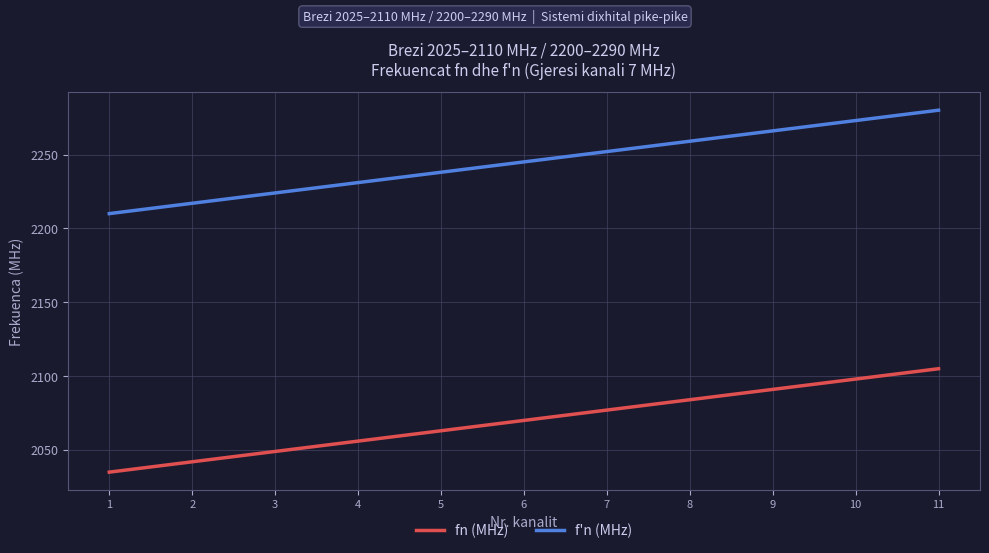

What are all the series names shown in the legend?

fn (MHz), f'n (MHz)